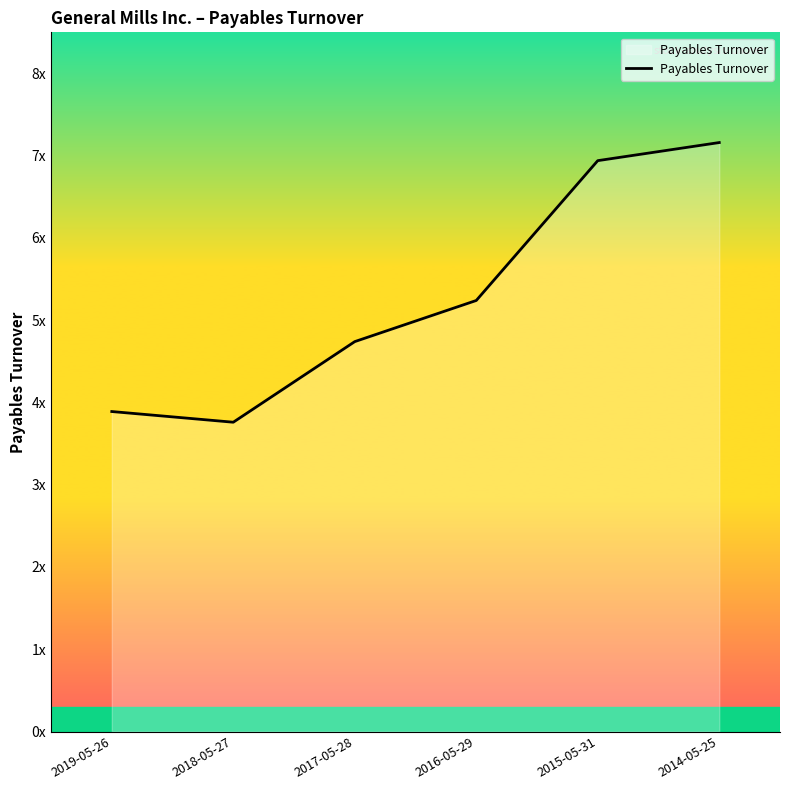

Does the chart display data point markers on the line(s)?

No